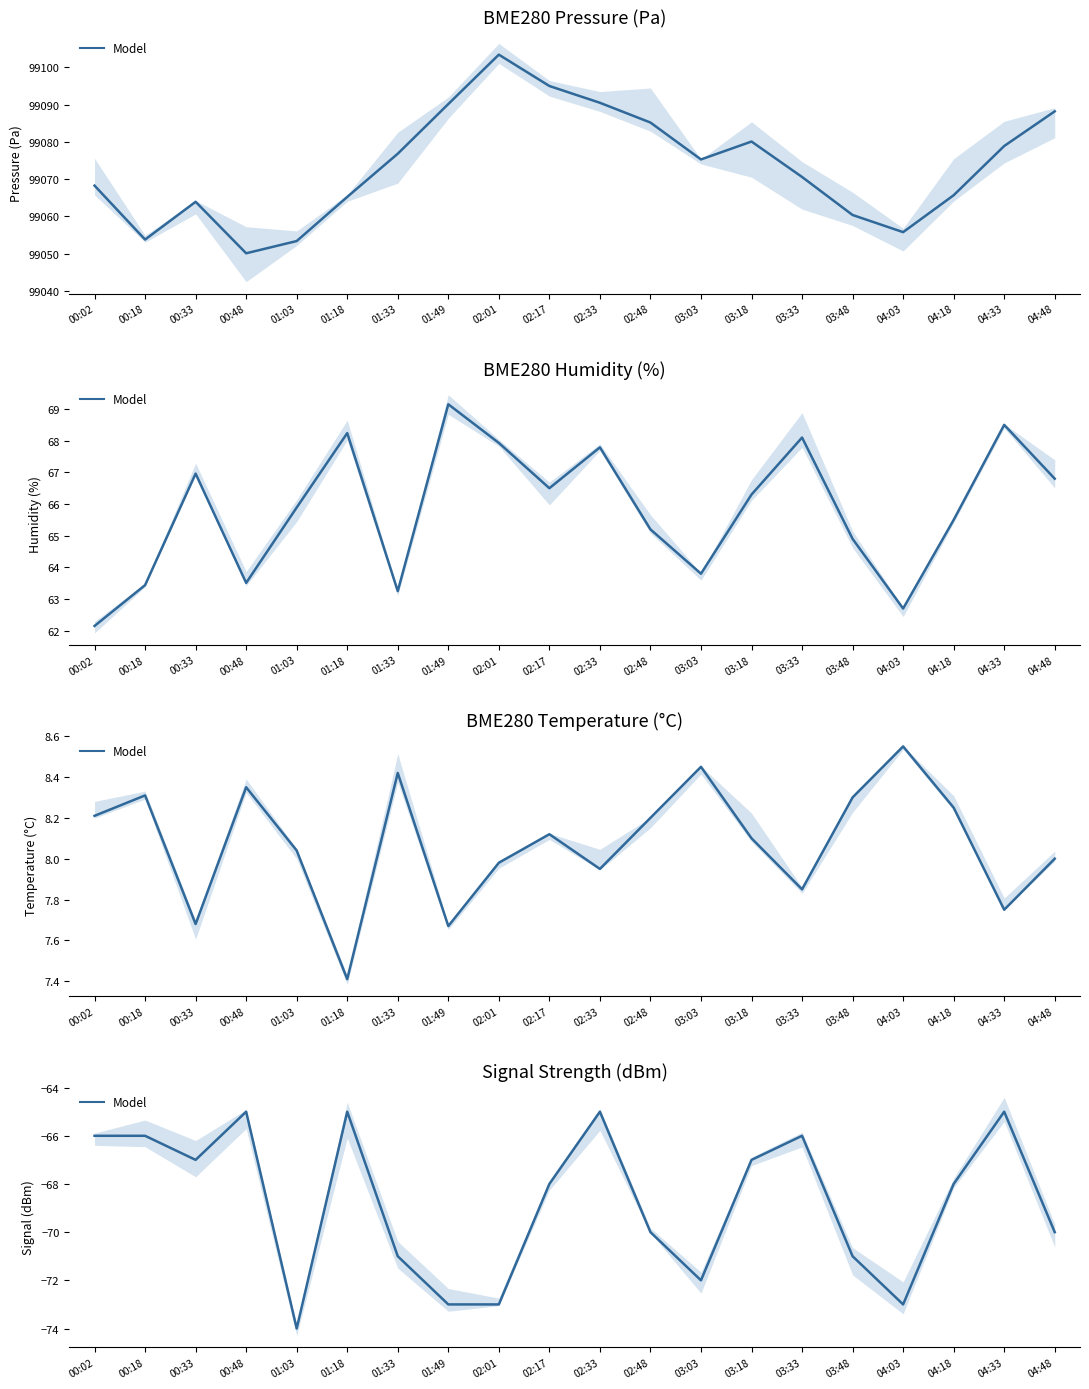

What is the average value?

-69